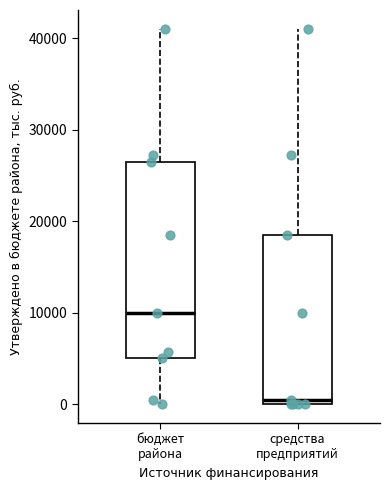

Which box is the tallest, from its lower edge to its upper edge?

бюджет района